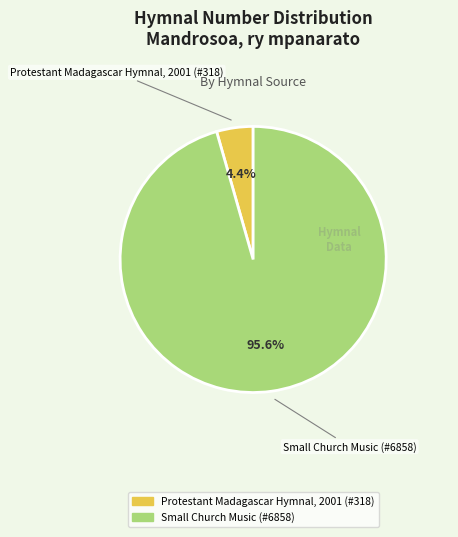

To the nearest percent, what is the difference between the Protestant Madagascar Hymnal, 2001 (#318) and Small Church Music (#6858) slice percentages?

91%